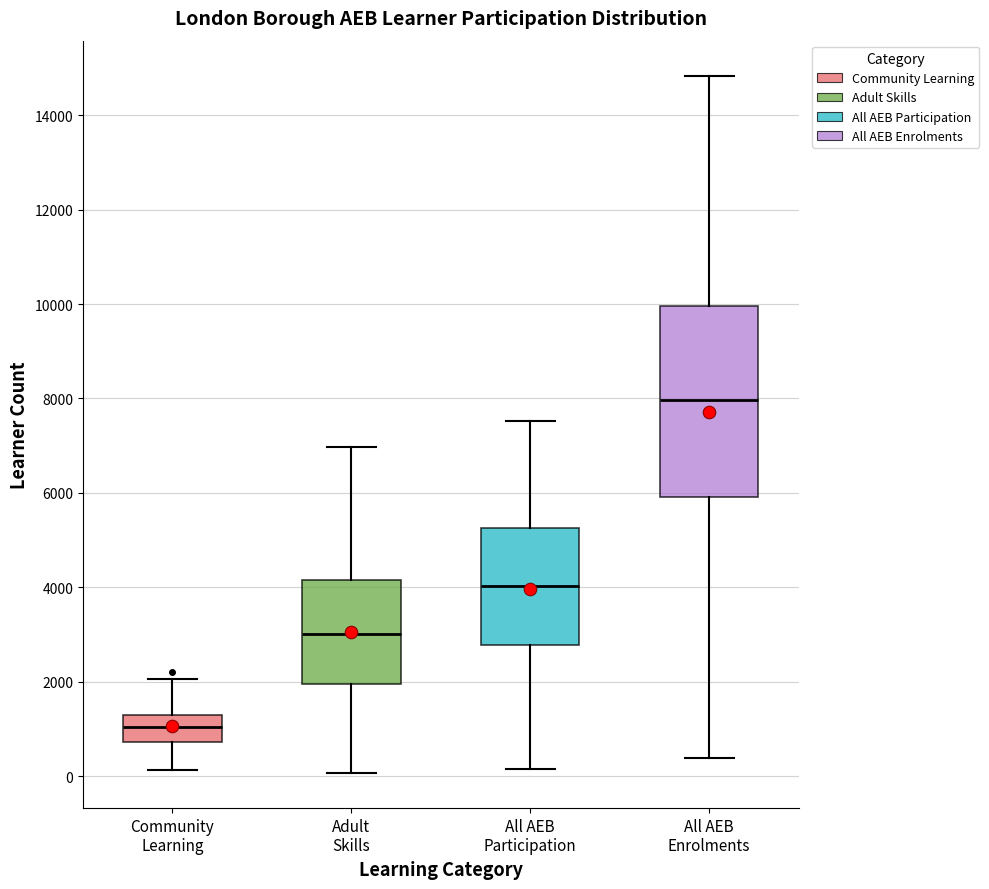

Where does the median line of the box for All AEB Participation sit on the y-axis? The values are not printed on the chart, so give them approximately, as read against the axis.

4000